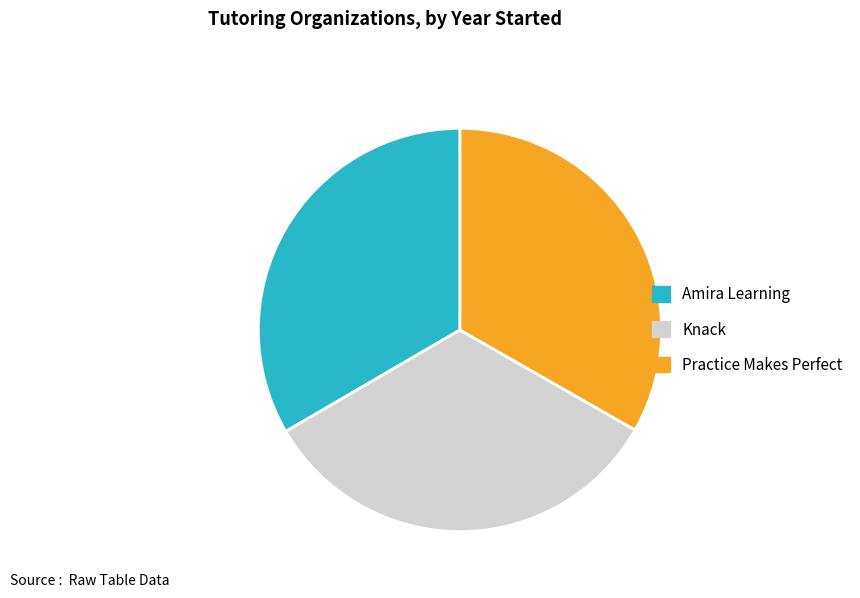

Combined, do Practice Makes Perfect and Knack account for over 50%?

Yes